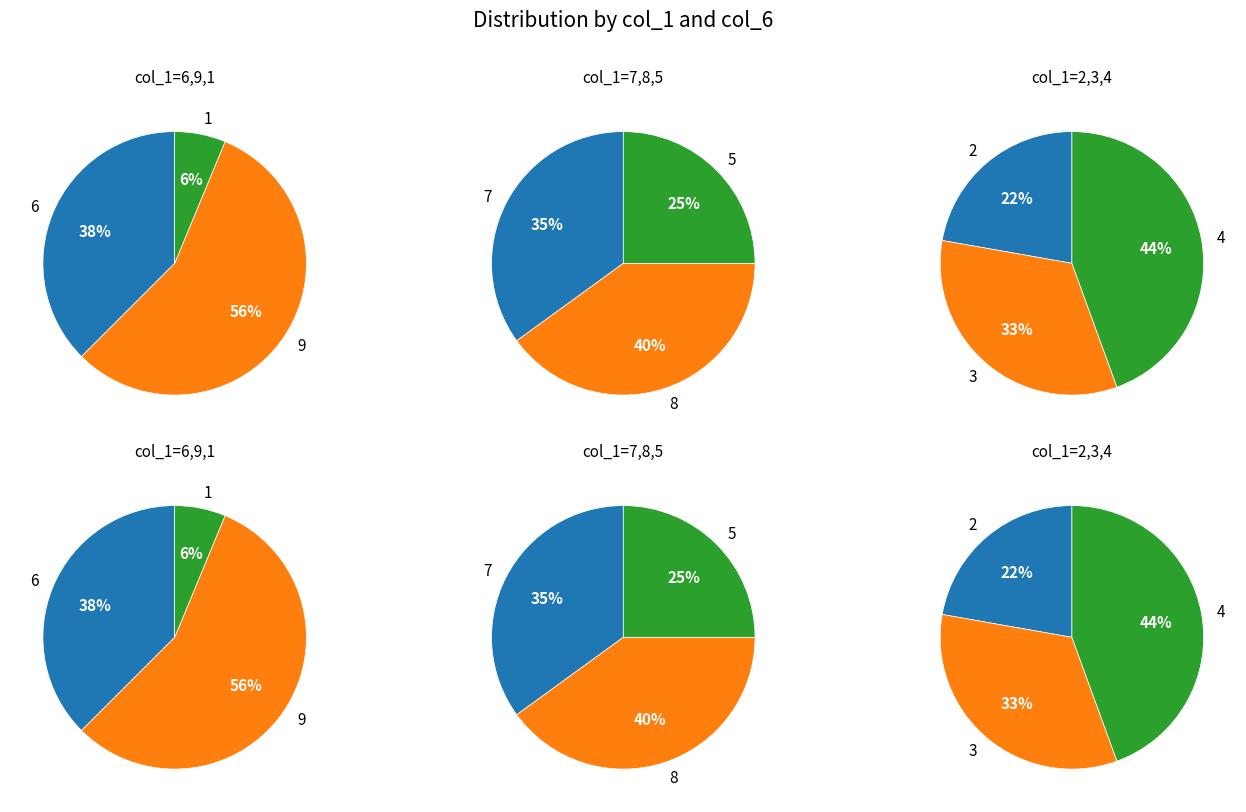

What is the largest slice in the pie chart?

9